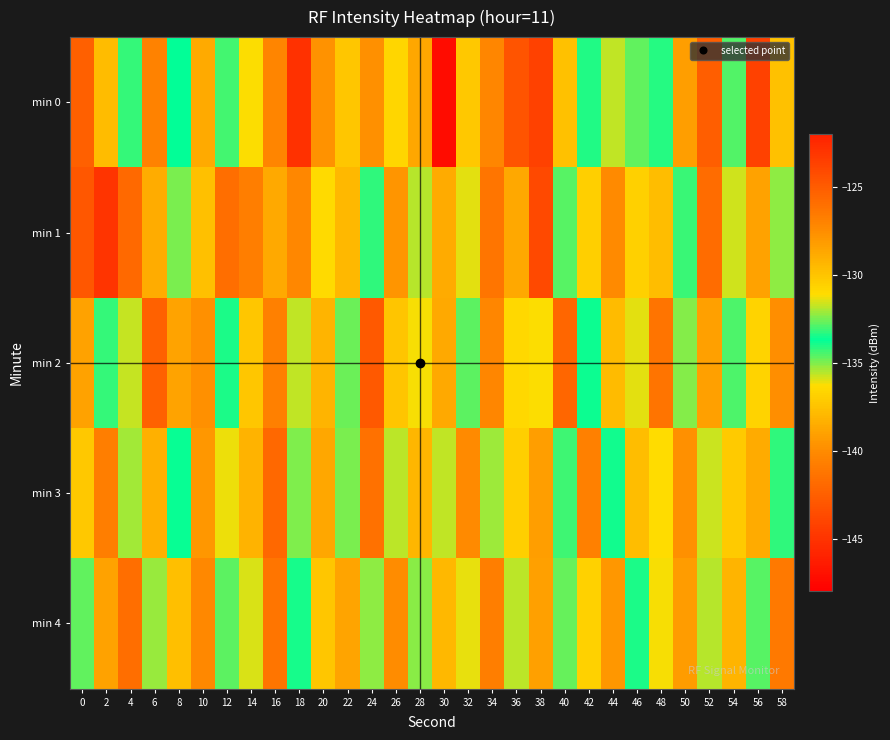

Reading right to left, list all the values displayed in this chart.

min 0: 58=-129.9	56=-123.7	54=-134.5	52=-125.1	50=-128.2	48=-133.3	46=-132.7	44=-135.7	42=-134.1	40=-129.8	38=-123.7	36=-124.5	34=-127.1	32=-130.1	30=-147.2	28=-128.7	26=-136.6	24=-127.7	22=-130.1	20=-139.7	18=-122.9	16=-140.3	14=-136.3	12=-133.0	10=-138.6	8=-133.7	6=-126.9	4=-134.2	2=-137.8	0=-125.1
min 1: 58=-135.2	56=-128.4	54=-131.6	52=-125.8	50=-133.1	48=-129.7	46=-136.9	44=-127.3	42=-130.5	40=-132.8	38=-124.1	36=-138.7	34=-126.3	32=-131.4	30=-128.9	28=-135.6	26=-127.8	24=-133.2	22=-129.5	20=-131.0	18=-140.2	16=-128.7	14=-126.7	12=-125.9	10=-137.6	8=-134.9	6=-138.5	4=-125.7	2=-123.0	0=-142.9
min 2: 58=-127.5	56=-130.7	54=-132.9	52=-128.3	50=-135.1	48=-126.2	46=-131.4	44=-129.6	42=-133.8	40=-125.5	38=-136.3	36=-130.9	34=-127.1	32=-134.6	30=-128.8	28=-131.2	26=-137.4	24=-124.9	22=-132.6	20=-129.3	18=-135.7	16=-126.8	14=-130.1	12=-133.4	10=-127.6	8=-138.9	6=-125.3	4=-131.7	2=-134.2	0=-128.5
min 3: 58=-133.2	56=-128.9	54=-130.3	52=-135.8	50=-127.6	48=-131.1	46=-129.7	44=-133.5	42=-126.8	40=-134.3	38=-128.2	36=-130.5	34=-132.1	32=-127.3	30=-135.7	28=-129.4	26=-131.8	24=-126.1	22=-134.9	20=-128.7	18=-132.4	16=-125.6	14=-138.2	12=-131.3	10=-127.9	8=-133.6	6=-129.1	4=-135.4	2=-126.7	0=-130.2
min 4: 58=-126.5	56=-132.8	54=-129.3	52=-135.6	50=-128.1	48=-131.2	46=-133.4	44=-127.9	42=-130.6	40=-134.7	38=-128.3	36=-131.8	34=-126.7	32=-136.1	30=-129.5	28=-132.3	26=-127.4	24=-135.2	22=-128.6	20=-130.1	18=-133.9	16=-126.3	14=-131.5	12=-134.6	10=-127.2	8=-129.8	6=-135.3	4=-125.9	2=-128.4	0=-132.7